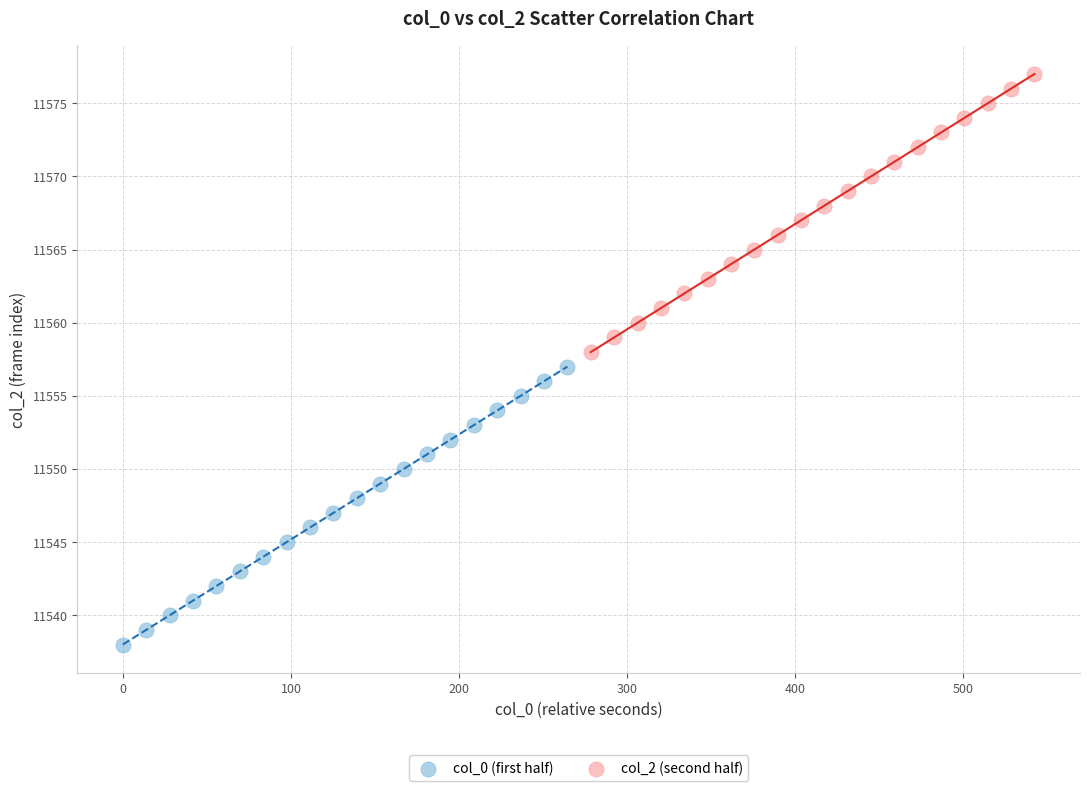

Which series reaches the minimum Y coordinate?

col_0 (first half)